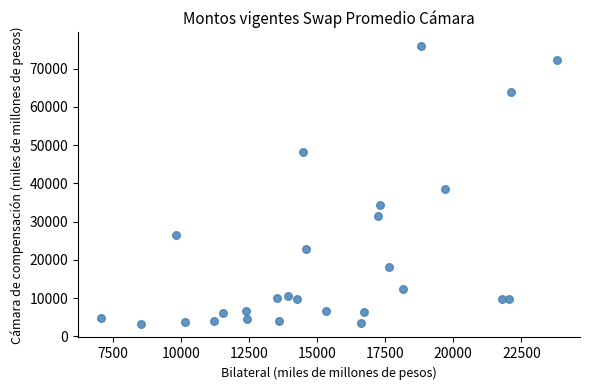

What Y value in the scatter plot is closest to 39590?

38633.3